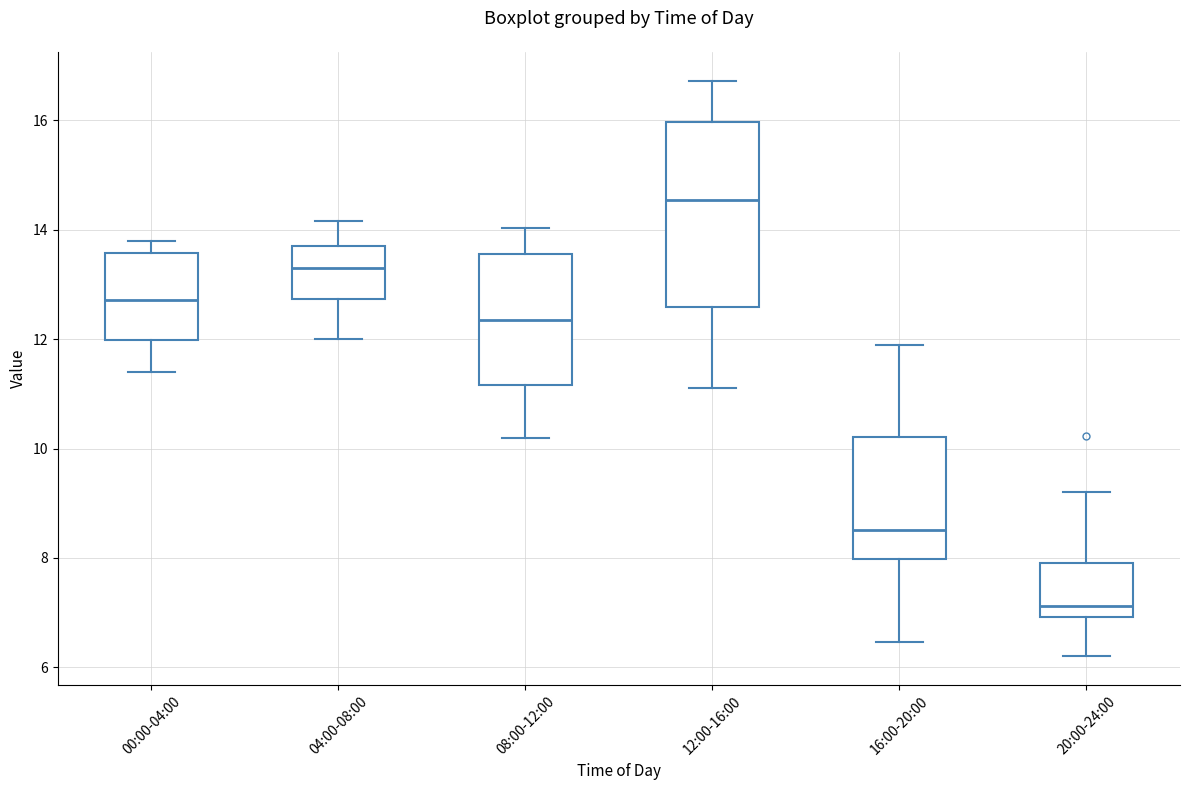

Comparing the boxes themselves (not the whiskers), which one is the tallest?

12:00-16:00